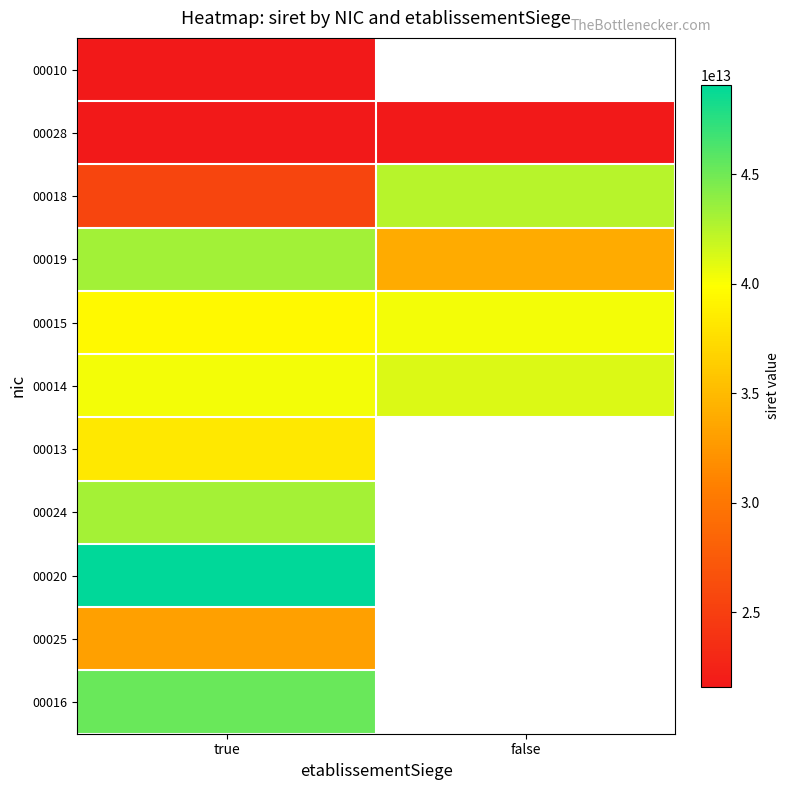

What value does the 00015 series have at false?

40291798300015.0